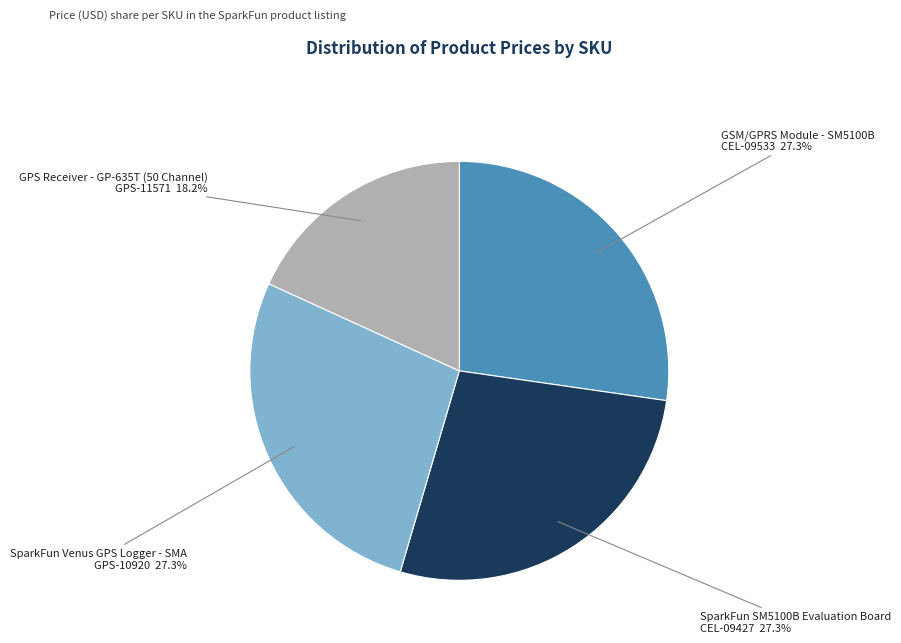

Between CEL-09533 and GPS-11571, which is larger?

CEL-09533